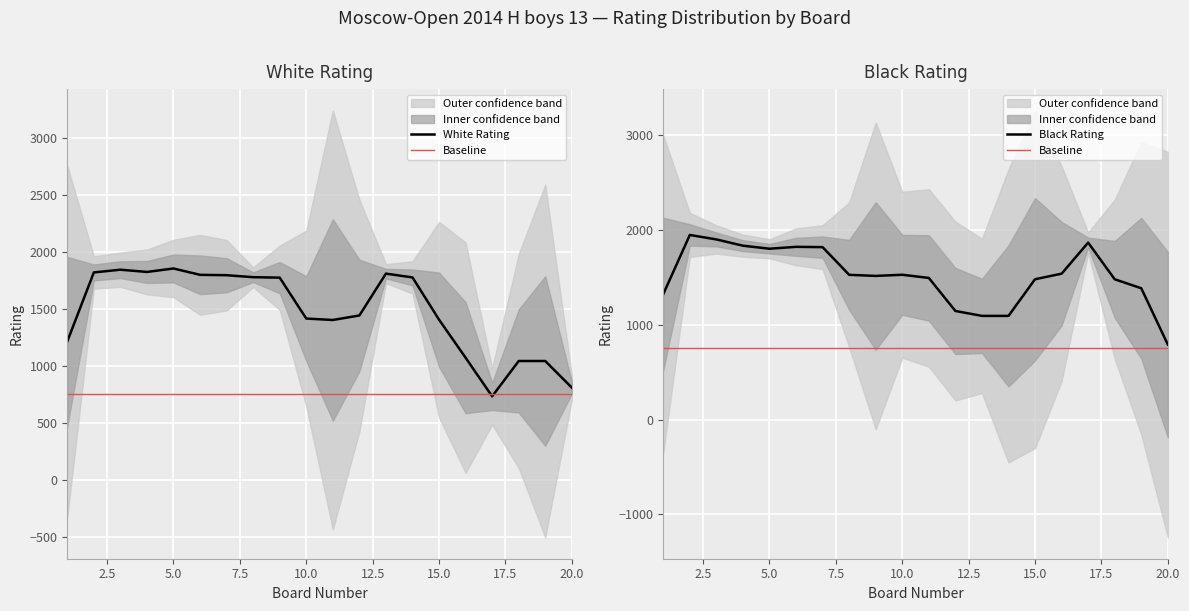

Between 13 and 17, which series saw the biggest shift?

Black Rating